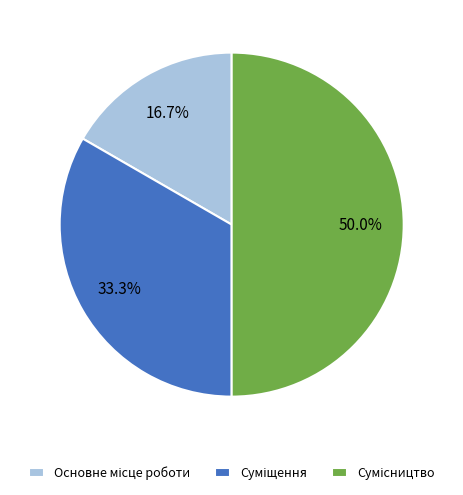

What is the largest slice in the pie chart?

Сумісництво